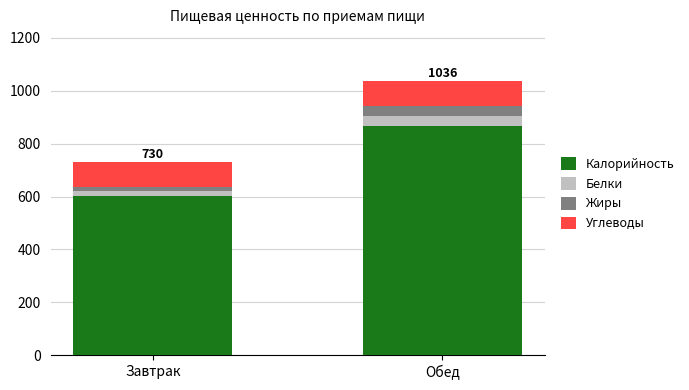

At which category is the sum across all series the highest?

Обед